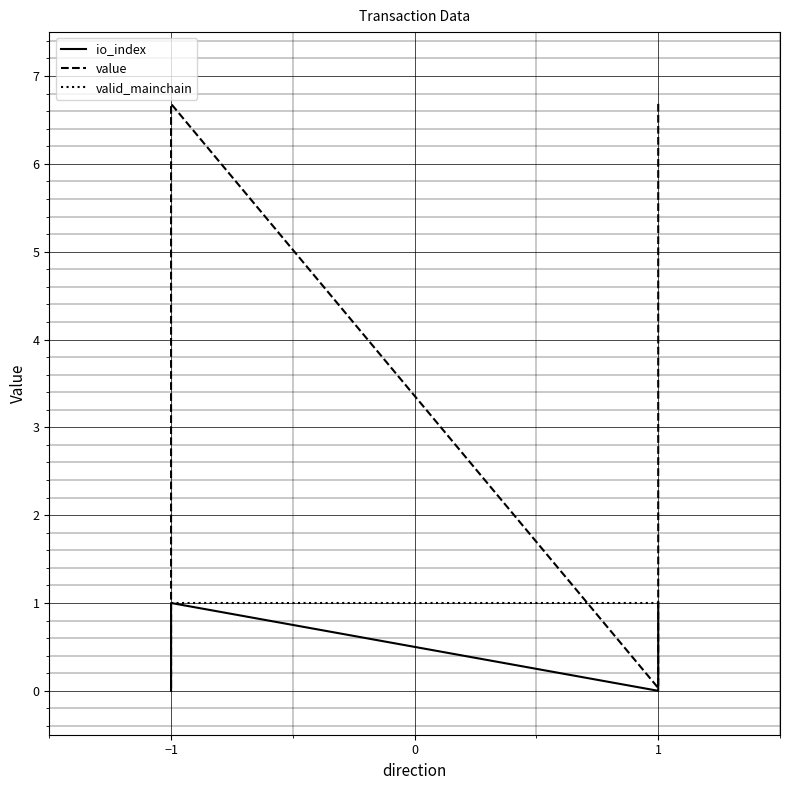

Which has a higher value, −1 or −1?

−1